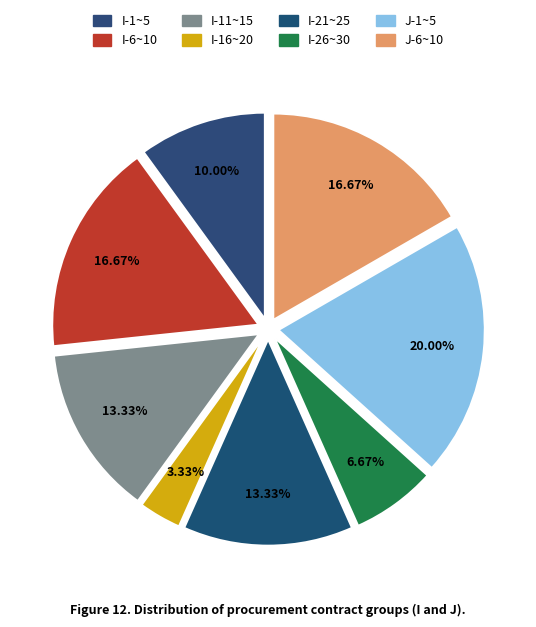

Count the number of slices in the pie.

8